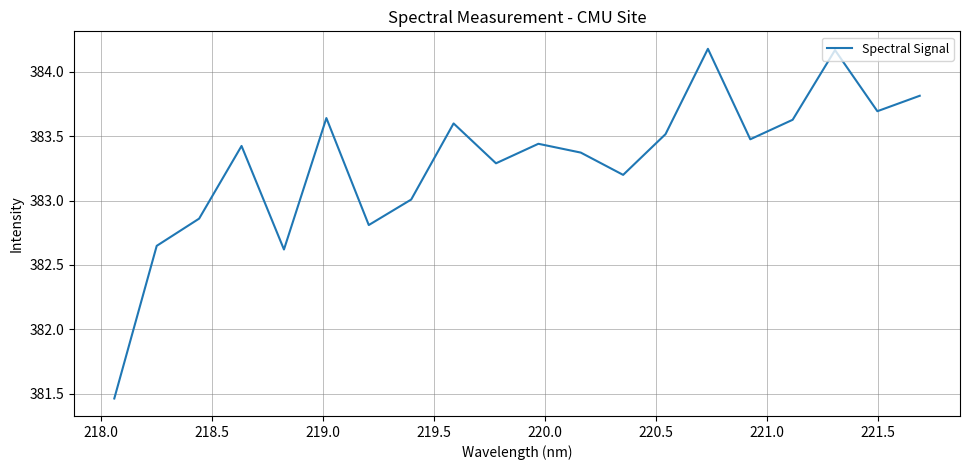

How many categories are shown in the chart?

20